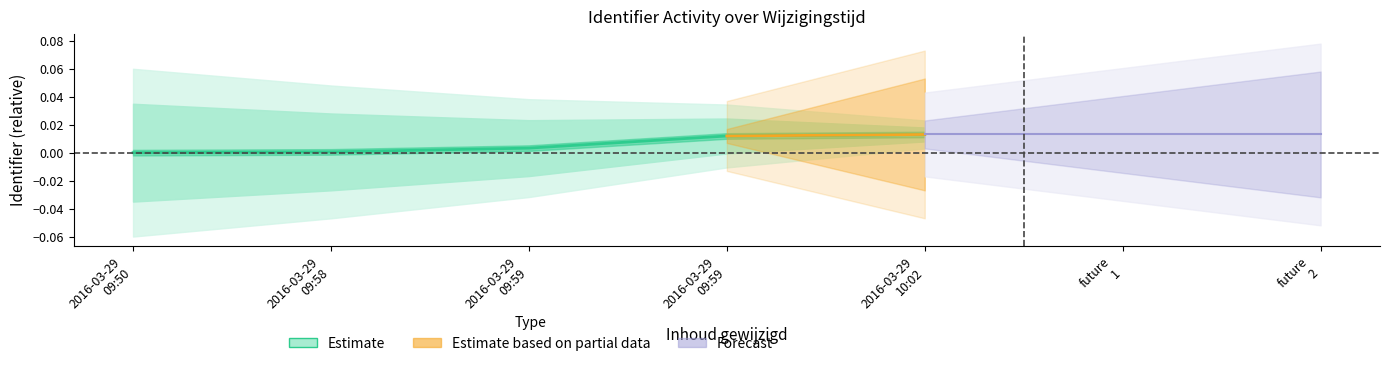

Which has a higher value, 2016-03-29
09:50 or 2016-03-29
09:59?

2016-03-29
09:59